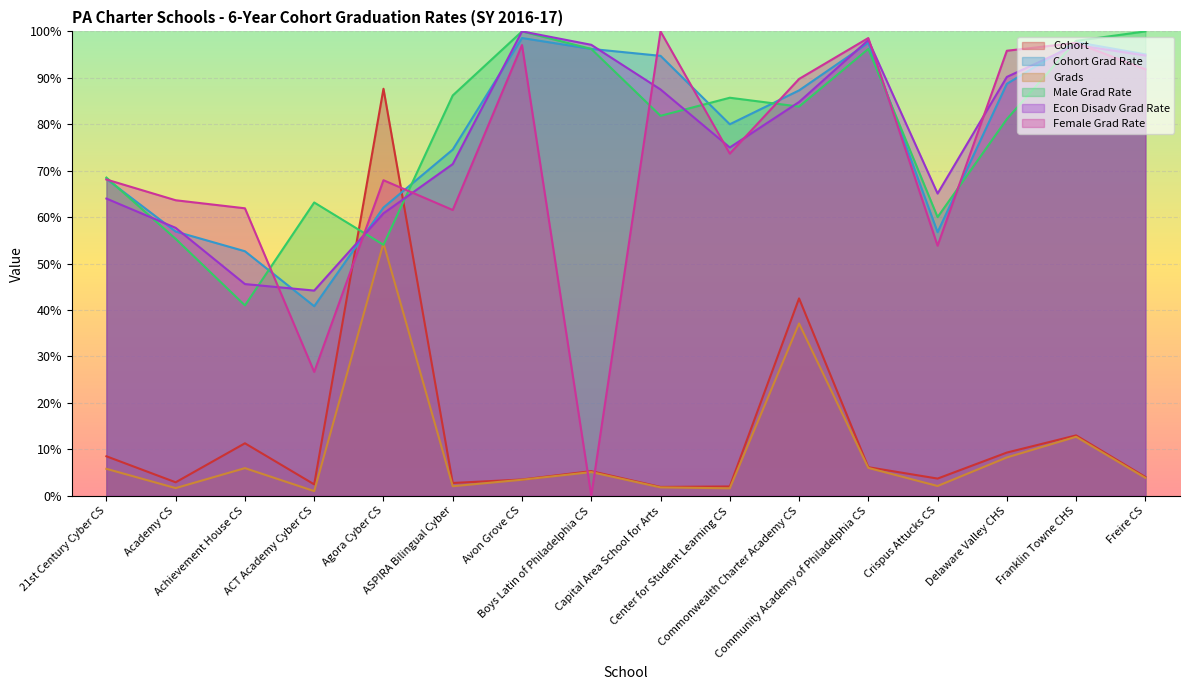

What is the spread (max minus min) of values at Center for Student Learning CS?

1514.1